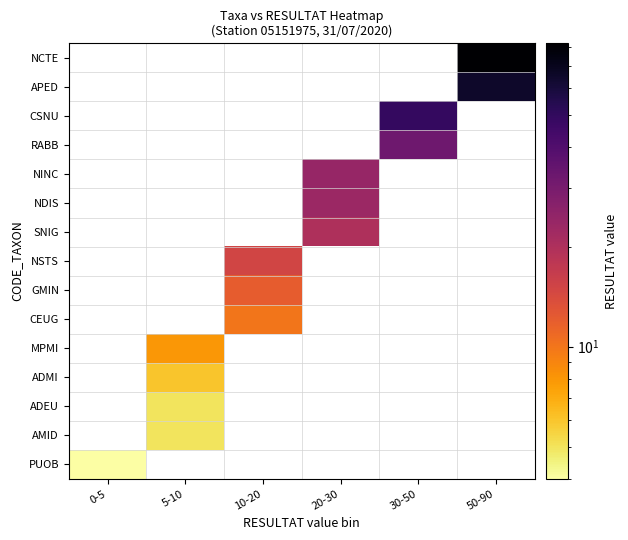

Which category has the lowest value across all series?

0-5